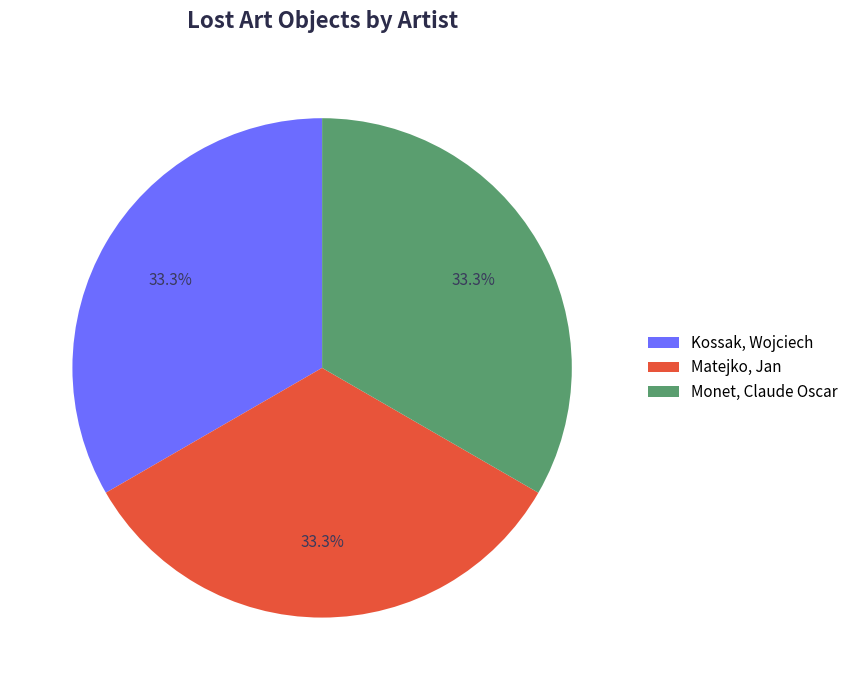

Is it true that Monet, Claude Oscar is 33% of the pie?

True